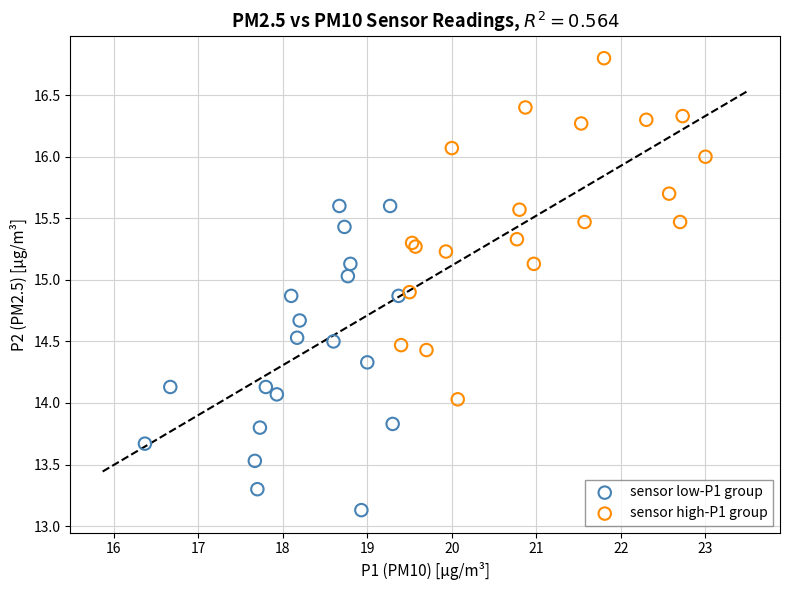

Which series contains the highest Y value?

sensor high-P1 group